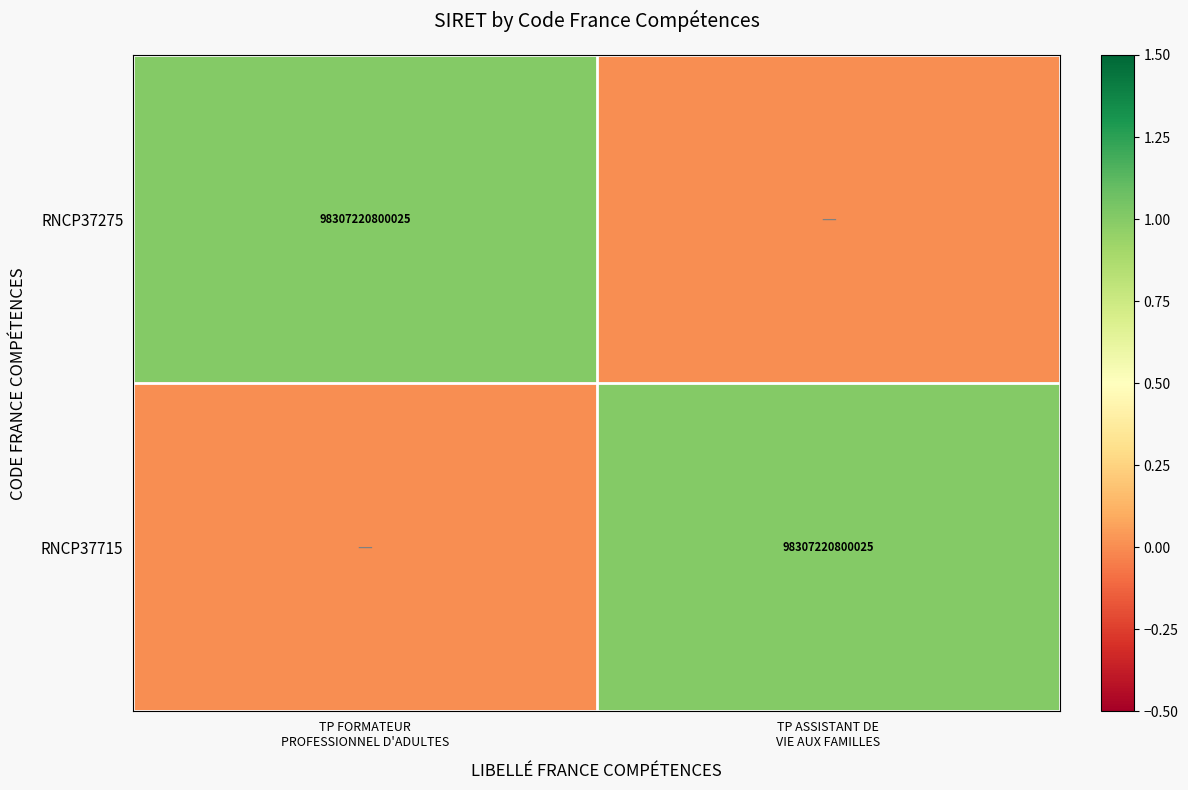

At which category is the sum across all series the highest?

TP FORMATEUR
PROFESSIONNEL D'ADULTES